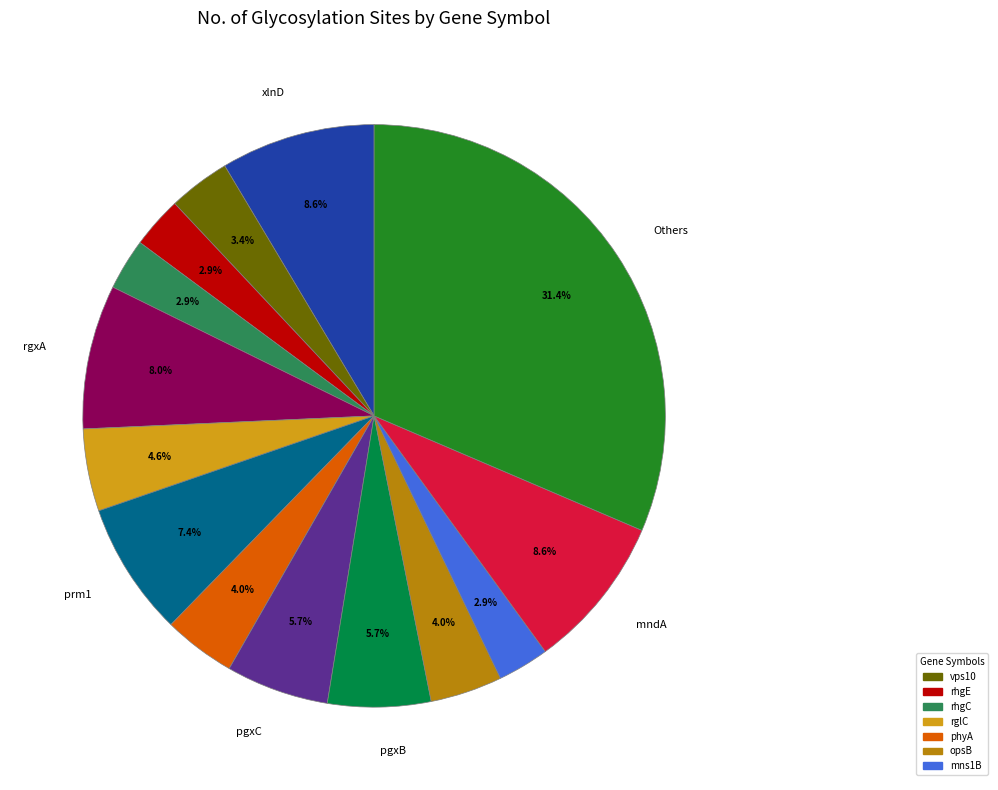

Does any single category account for the majority?

No